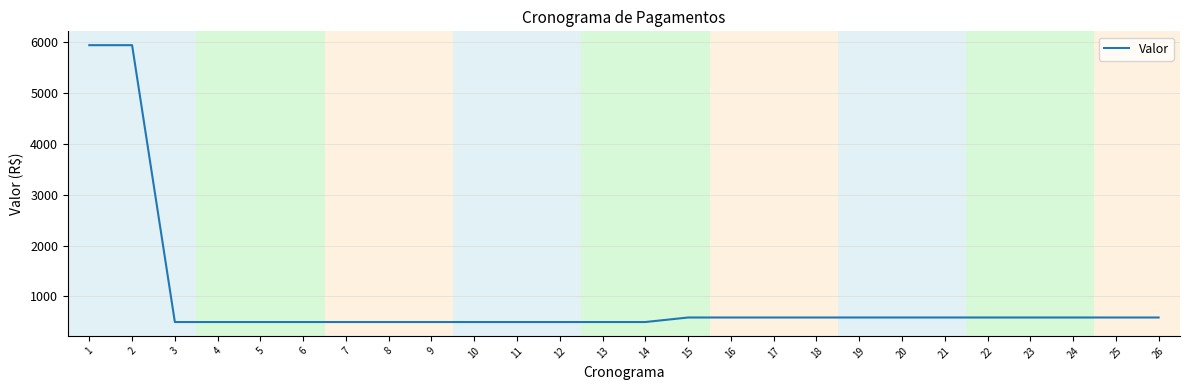

What is the minimum value shown in the chart?

495.0